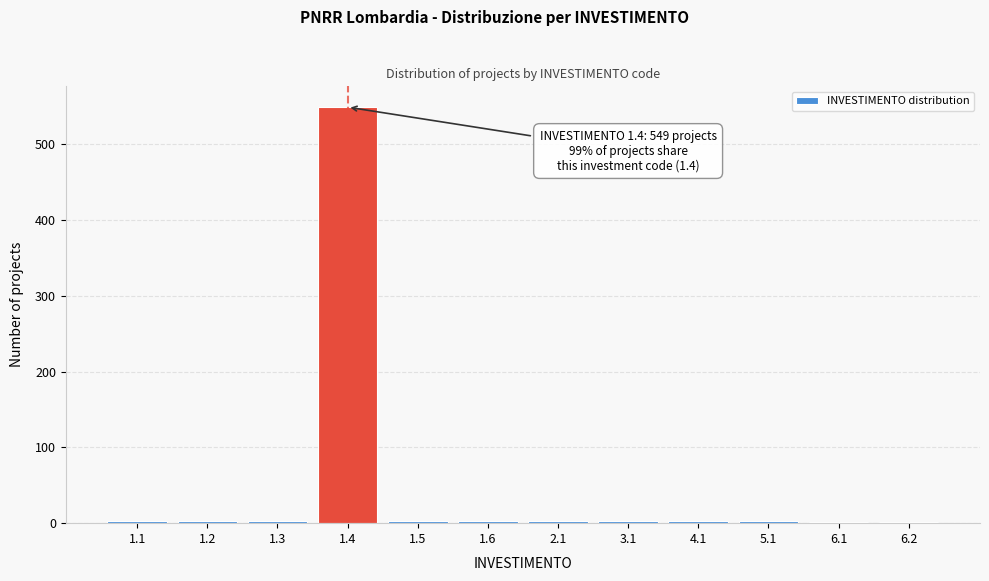

What is the sum of all values?

579